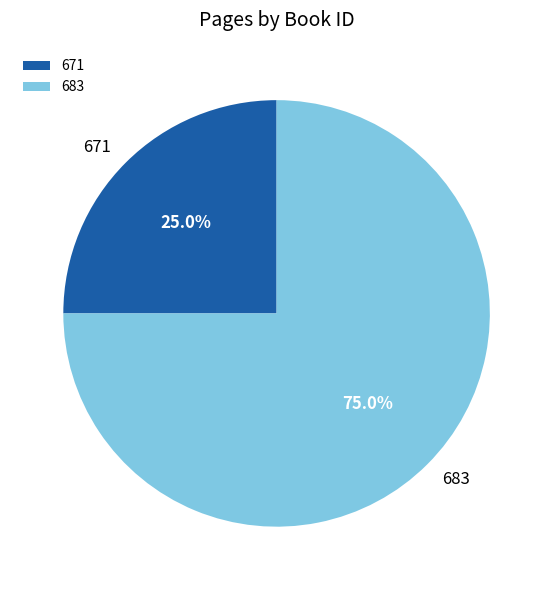

Which slice is the largest?

683